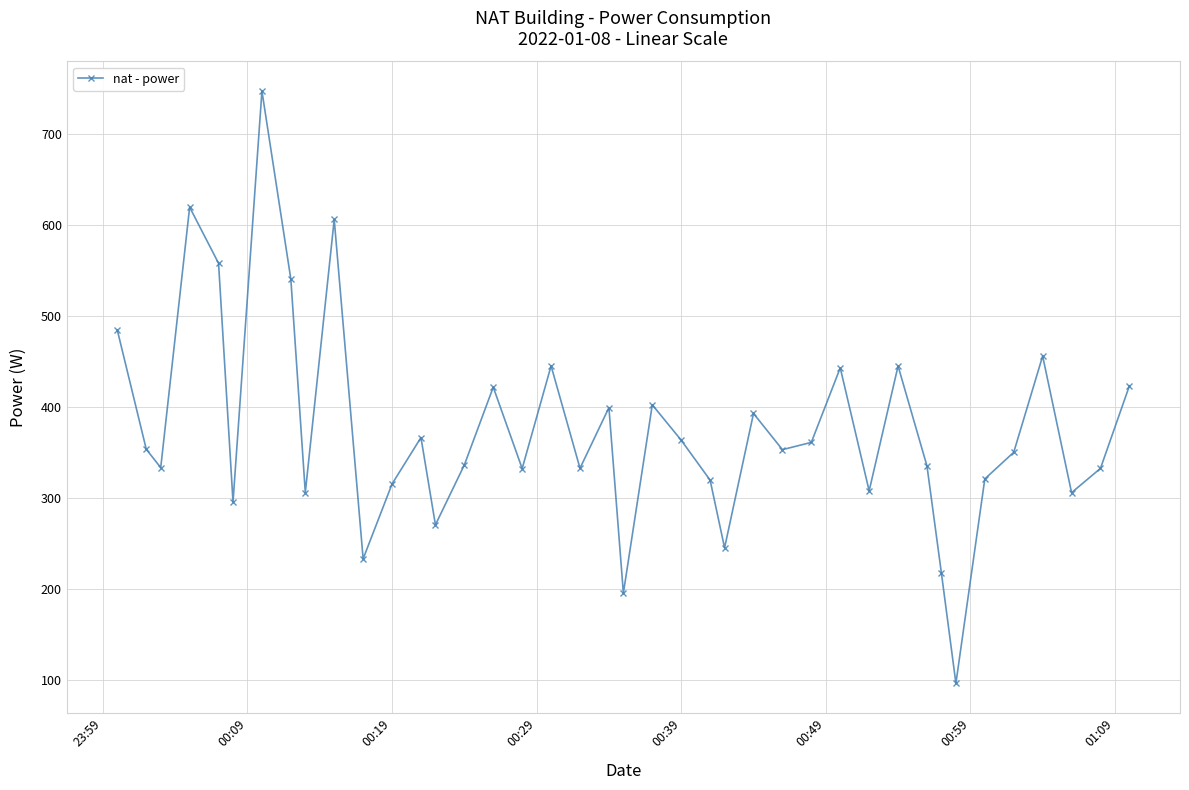

What is the average value?

374.3